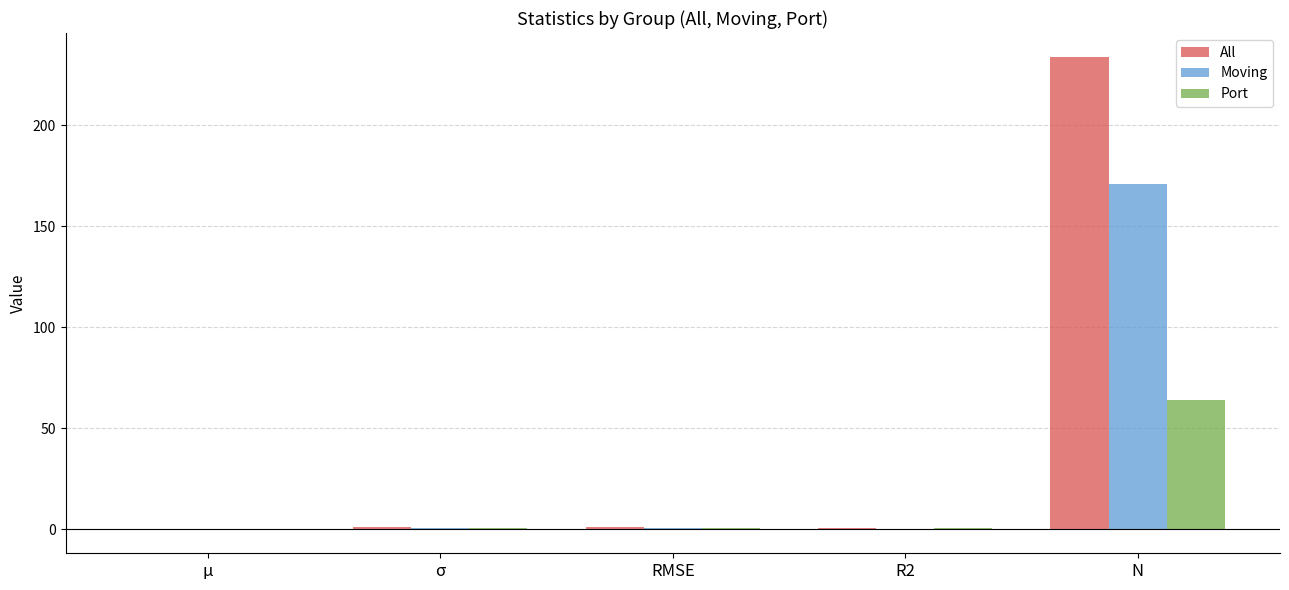

What are all the series names shown in the legend?

All, Moving, Port